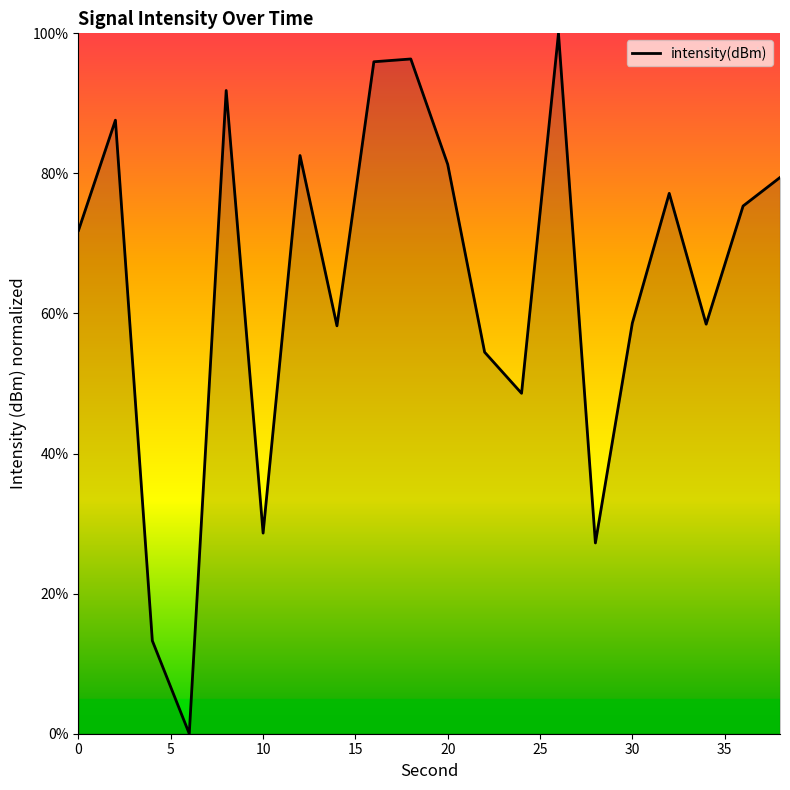

What is the difference between the maximum and minimum values?

100.0